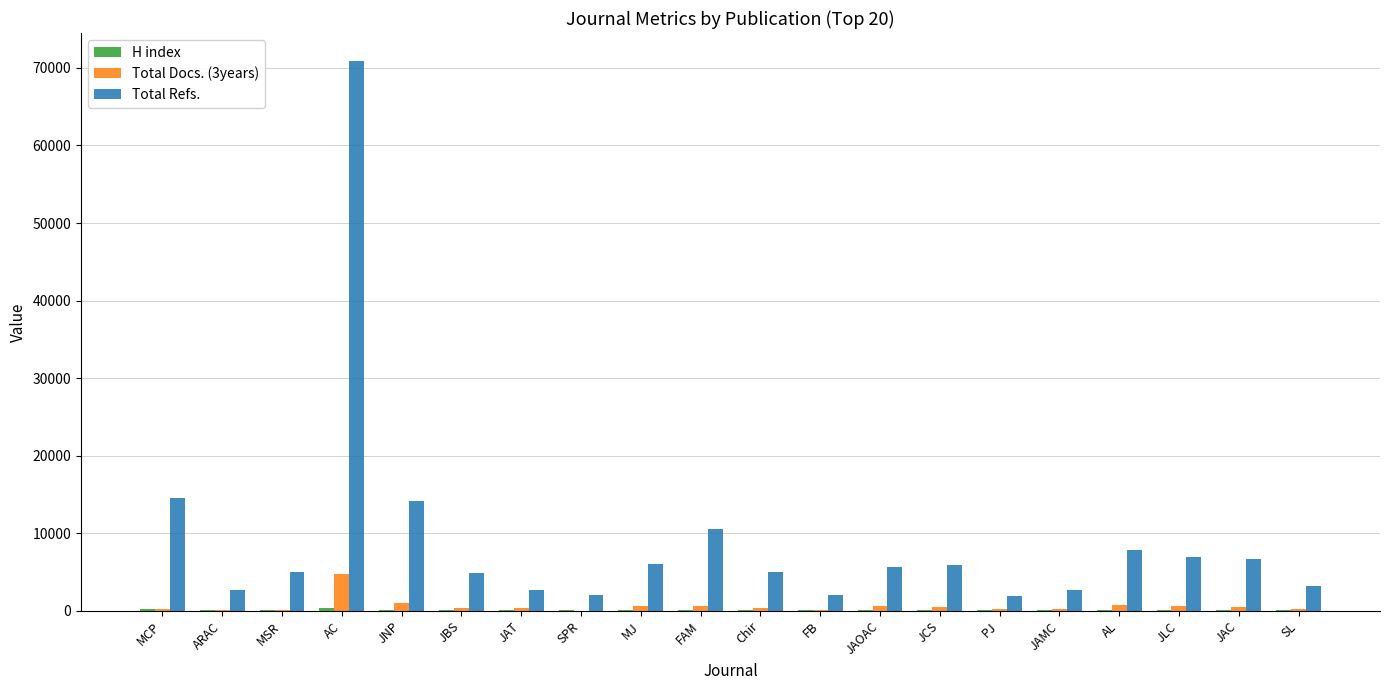

True or false: Total Refs. has a value of 12380 at AL.

False